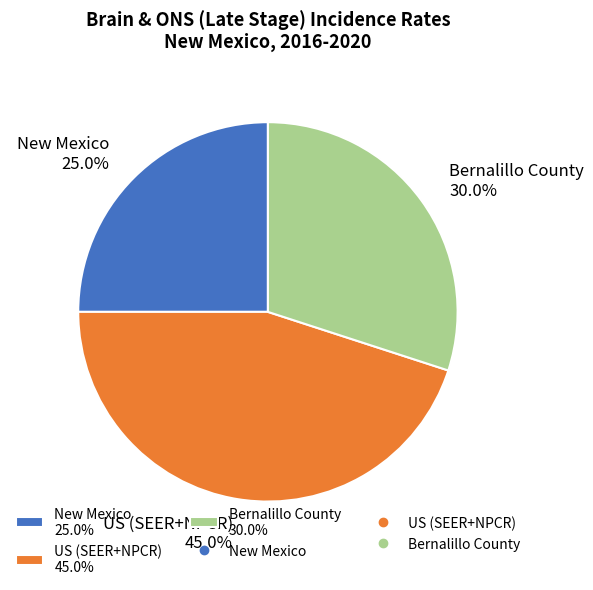

Is it true that New Mexico is 25% of the pie?

True